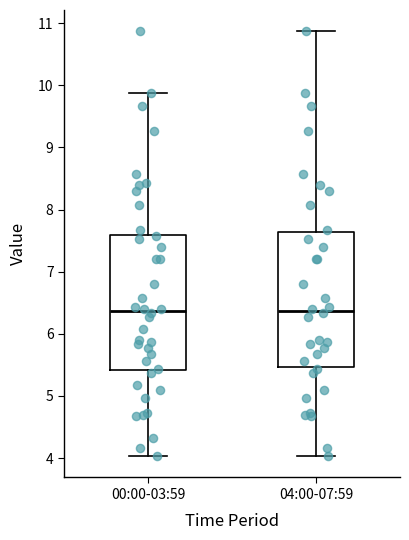

Reading left to right, transcribe this box plot: for each box, give where its median line is, the range the box spans, and where its two whiskers end, as read against the y-axis. The values are not printed on the chart, so give them approximately, as read against the axis.

00:00-03:59: median 6.4, box 5.4 to 7.6, whiskers 4.0 to 9.9
04:00-07:59: median 6.4, box 5.5 to 7.6, whiskers 4.0 to 10.9